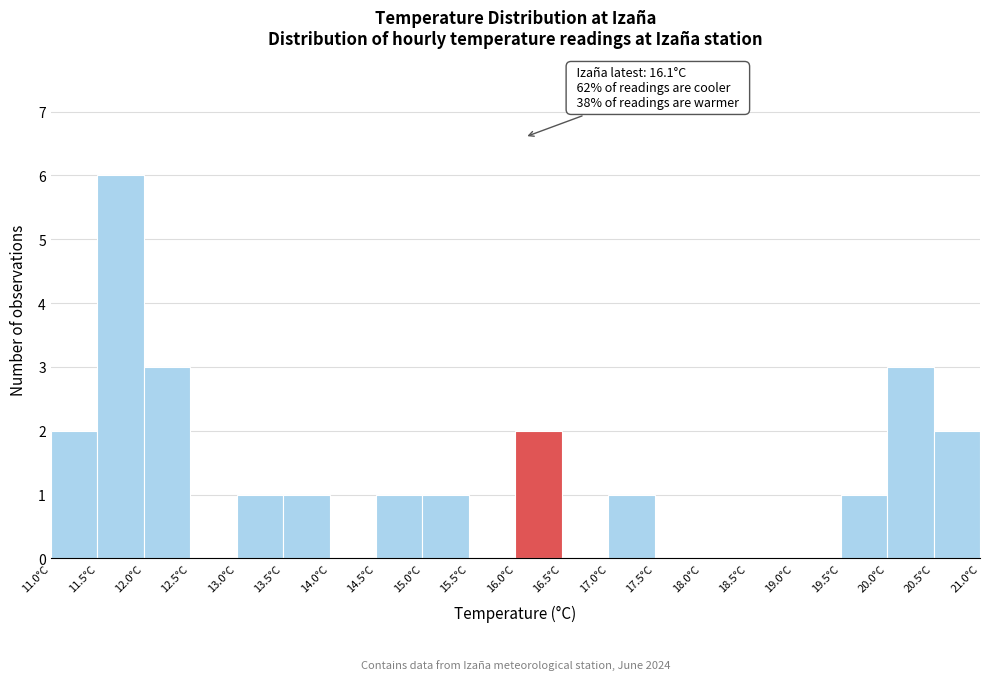

Which range on the x-axis has the tallest bar?

11.5 to 12.0